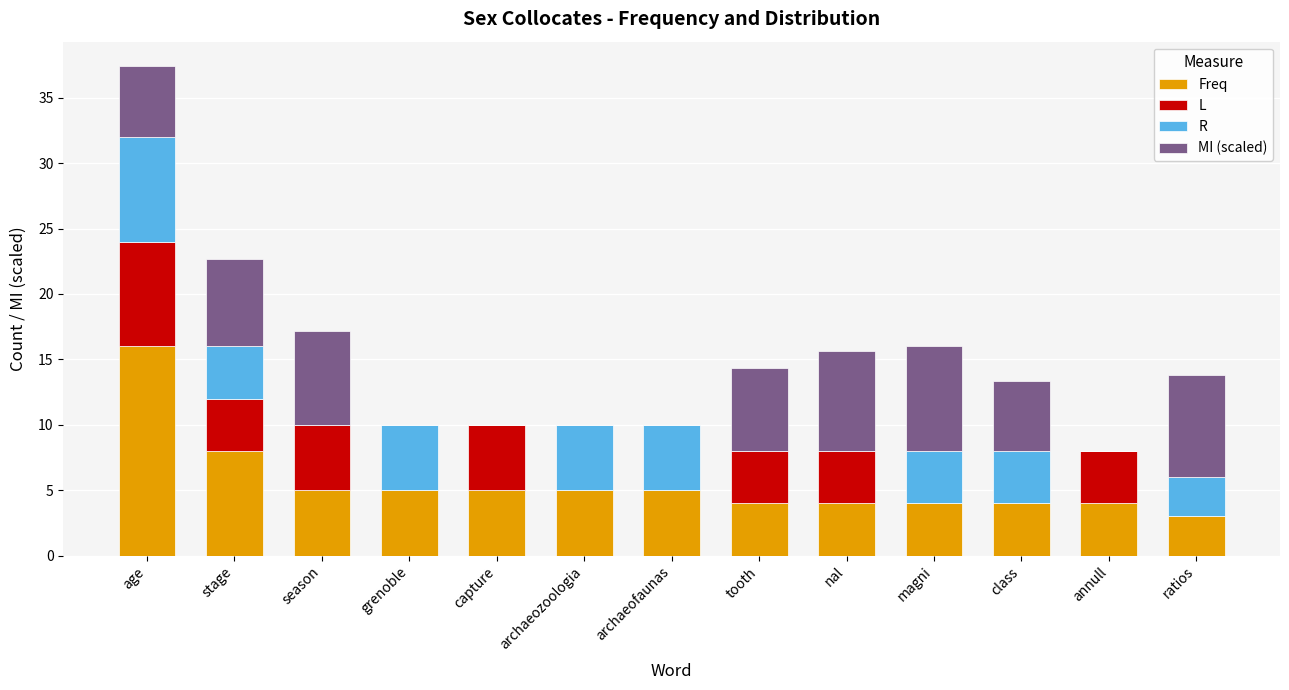

What is the total value across all series at tooth?

14.3